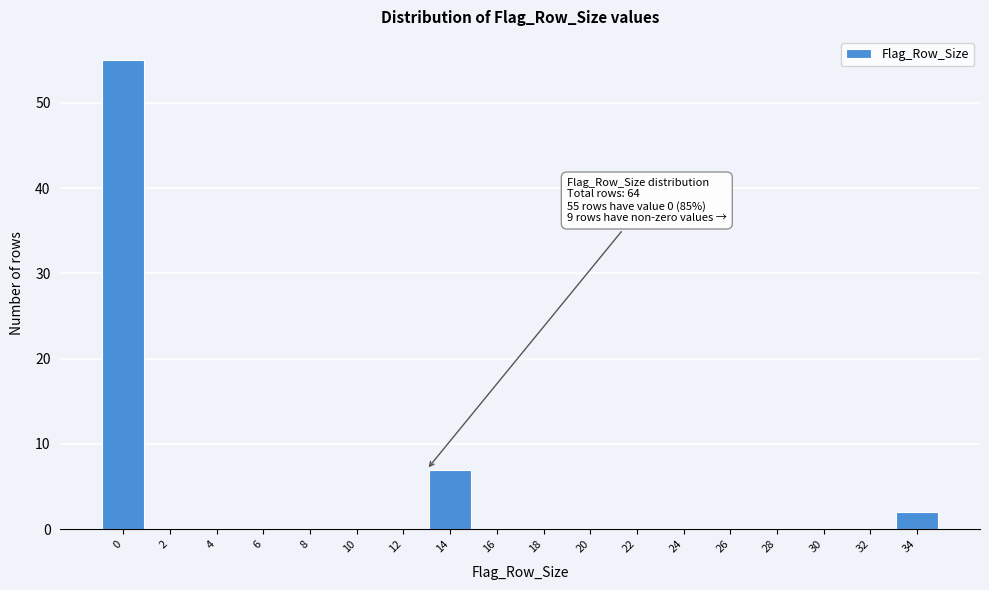

Reading left to right, list all the values displayed in this chart.

0=55	2=0	4=0	6=0	8=0	10=0	12=0	14=7	16=0	18=0	20=0	22=0	24=0	26=0	28=0	30=0	32=0	34=2